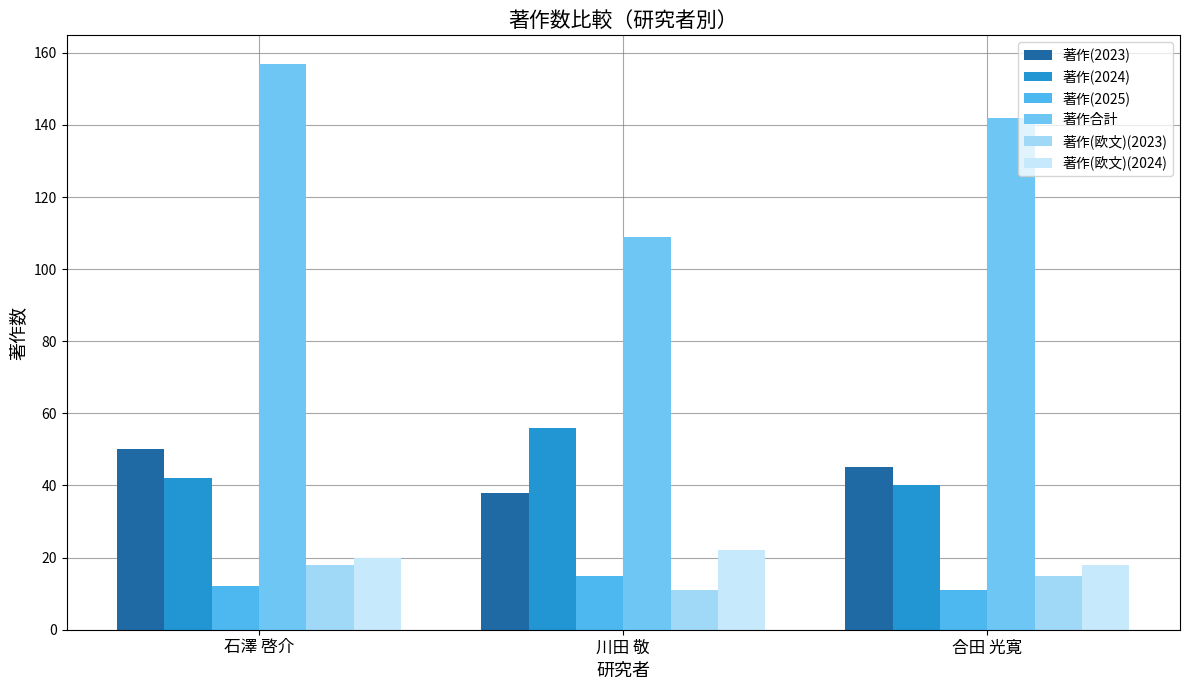

Reading right to left, transcribe all the data shown in this chart.

著作(2023): 45	38	50
著作(2024): 40	56	42
著作(2025): 11	15	12
著作合計: 142	109	157
著作(欧文)(2023): 15	11	18
著作(欧文)(2024): 18	22	20